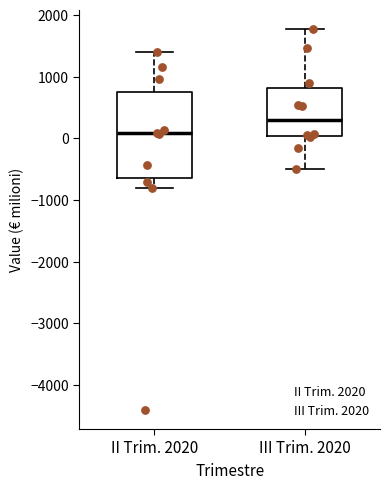

Reading left to right, transcribe this box plot: for each box, give where its median line is, the range the box spans, and where its two whiskers end, as read against the y-axis. The values are not printed on the chart, so give them approximately, as read against the axis.

II Trim. 2020: median 100, box -600 to 800, whiskers -800 to 1400
III Trim. 2020: median 300, box 0 to 800, whiskers -500 to 1800